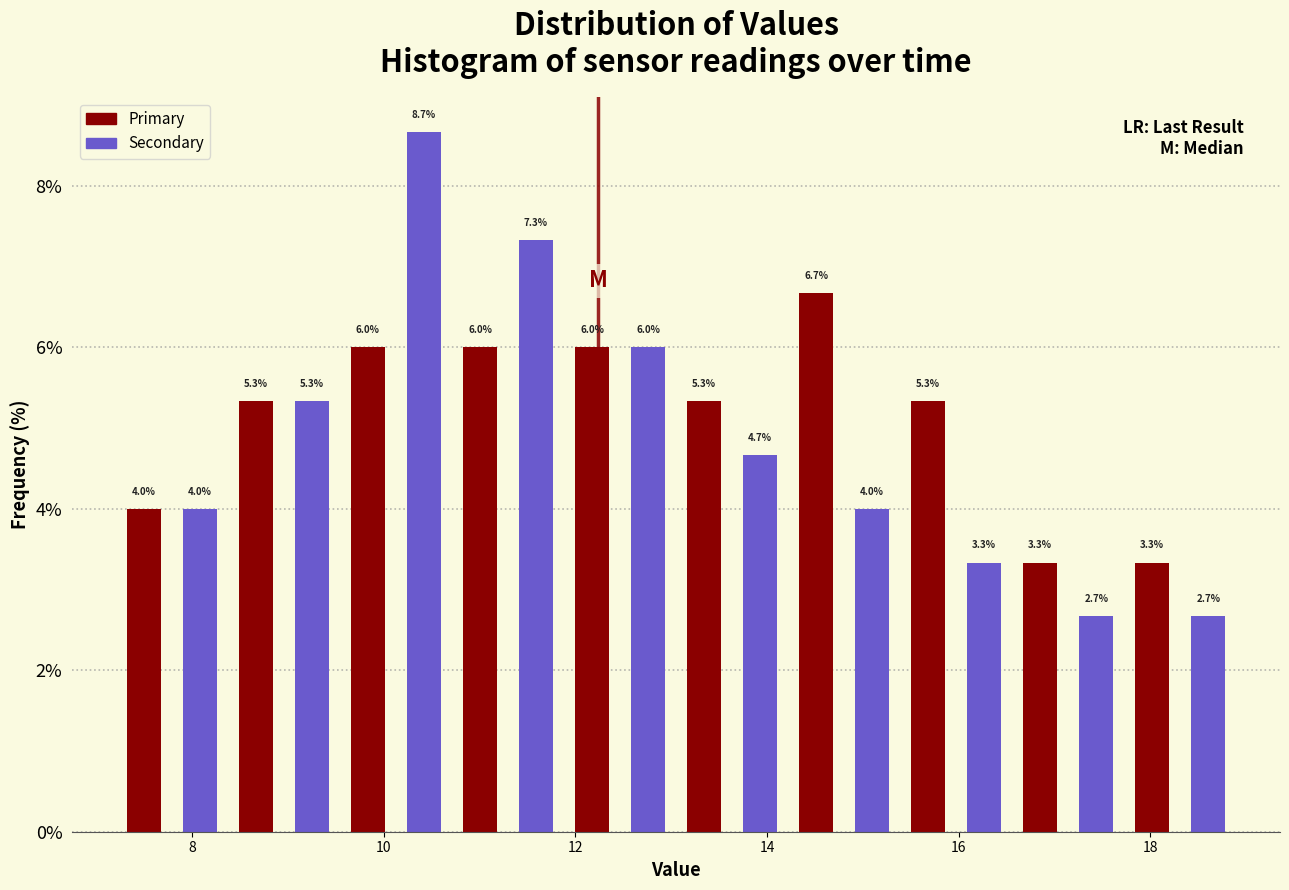

Around what value on the x-axis is the tallest bar? Give the approximate position of its centre, as read against the axis.

10.4